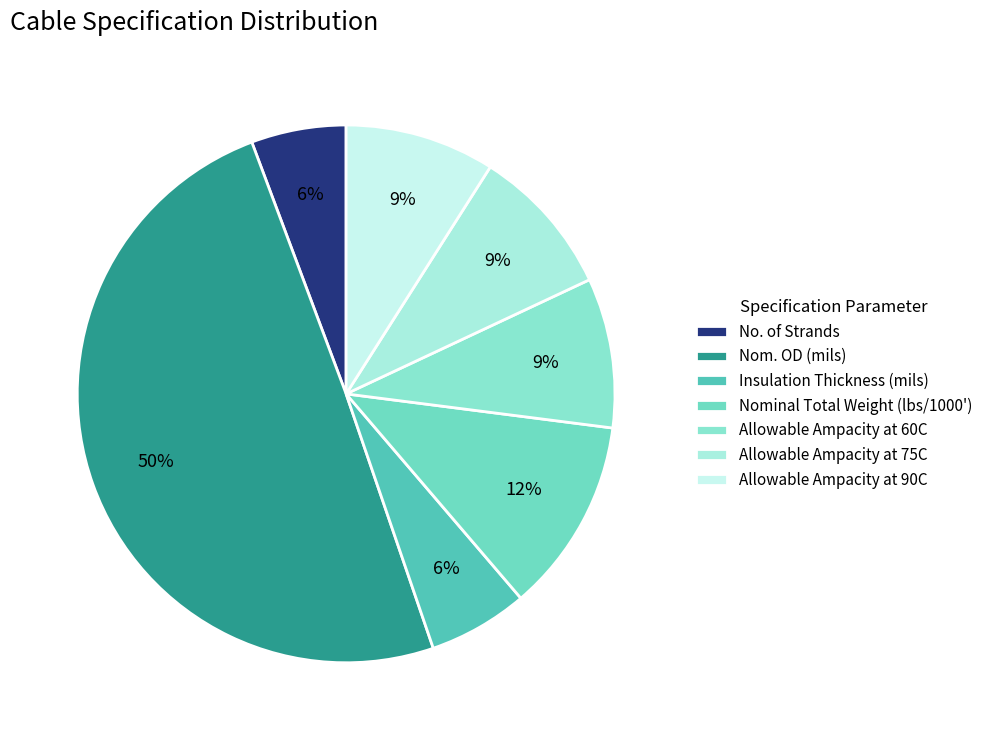

True or false: Allowable Ampacity at 90C accounts for 9% of the total.

True